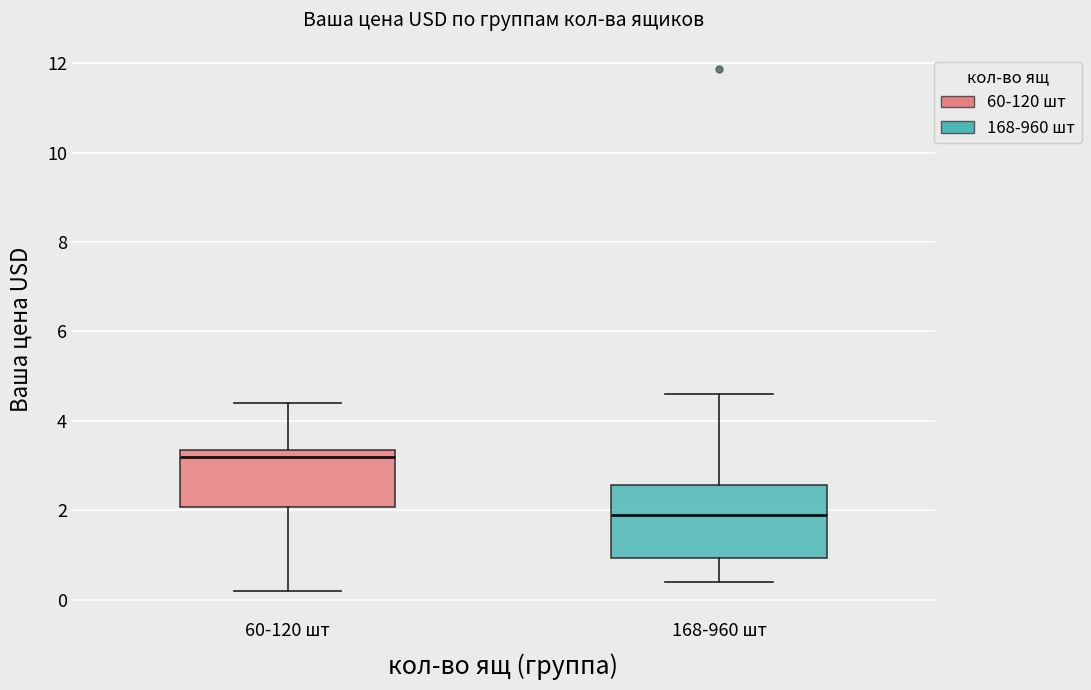

Where does the median line of the box for 168-960 шт sit on the y-axis? The values are not printed on the chart, so give them approximately, as read against the axis.

1.8